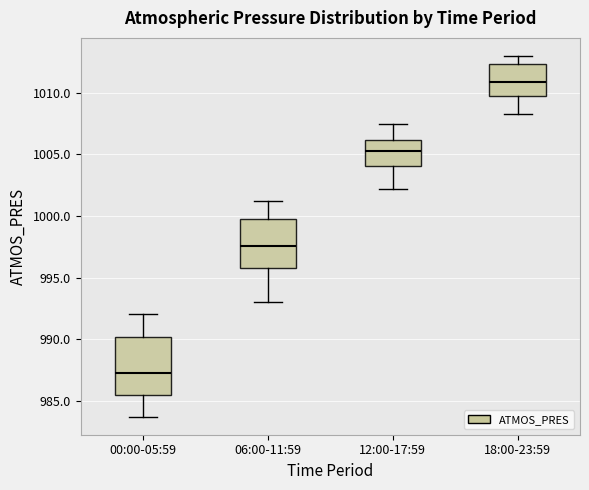

Reading left to right, transcribe this box plot: for each box, give where its median line is, the range the box spans, and where its two whiskers end, as read against the y-axis. The values are not printed on the chart, so give them approximately, as read against the axis.

00:00-05:59: median 987.5, box 985.5 to 990.0, whiskers 983.5 to 992.0
06:00-11:59: median 997.5, box 996.0 to 999.5, whiskers 993.0 to 1001.0
12:00-17:59: median 1005.5, box 1004.0 to 1006.0, whiskers 1002.0 to 1007.5
18:00-23:59: median 1011.0, box 1010.0 to 1012.5, whiskers 1008.5 to 1013.0